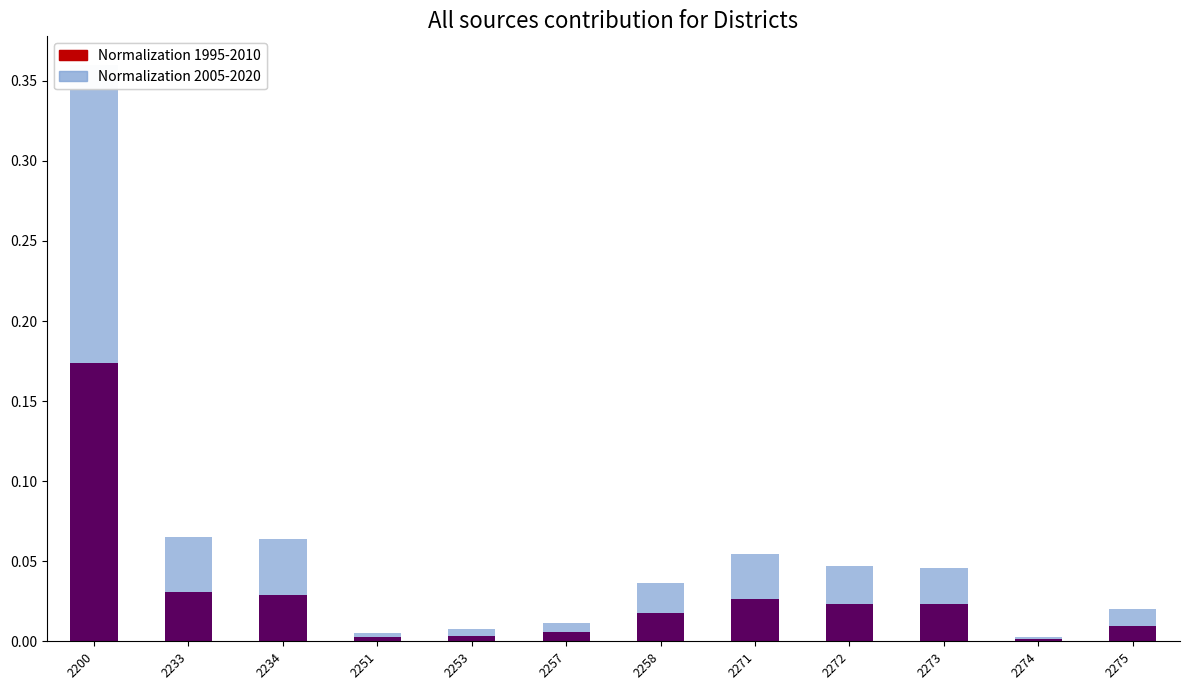

Which category has the highest value in the Normalization 1995-2010 series?

2200